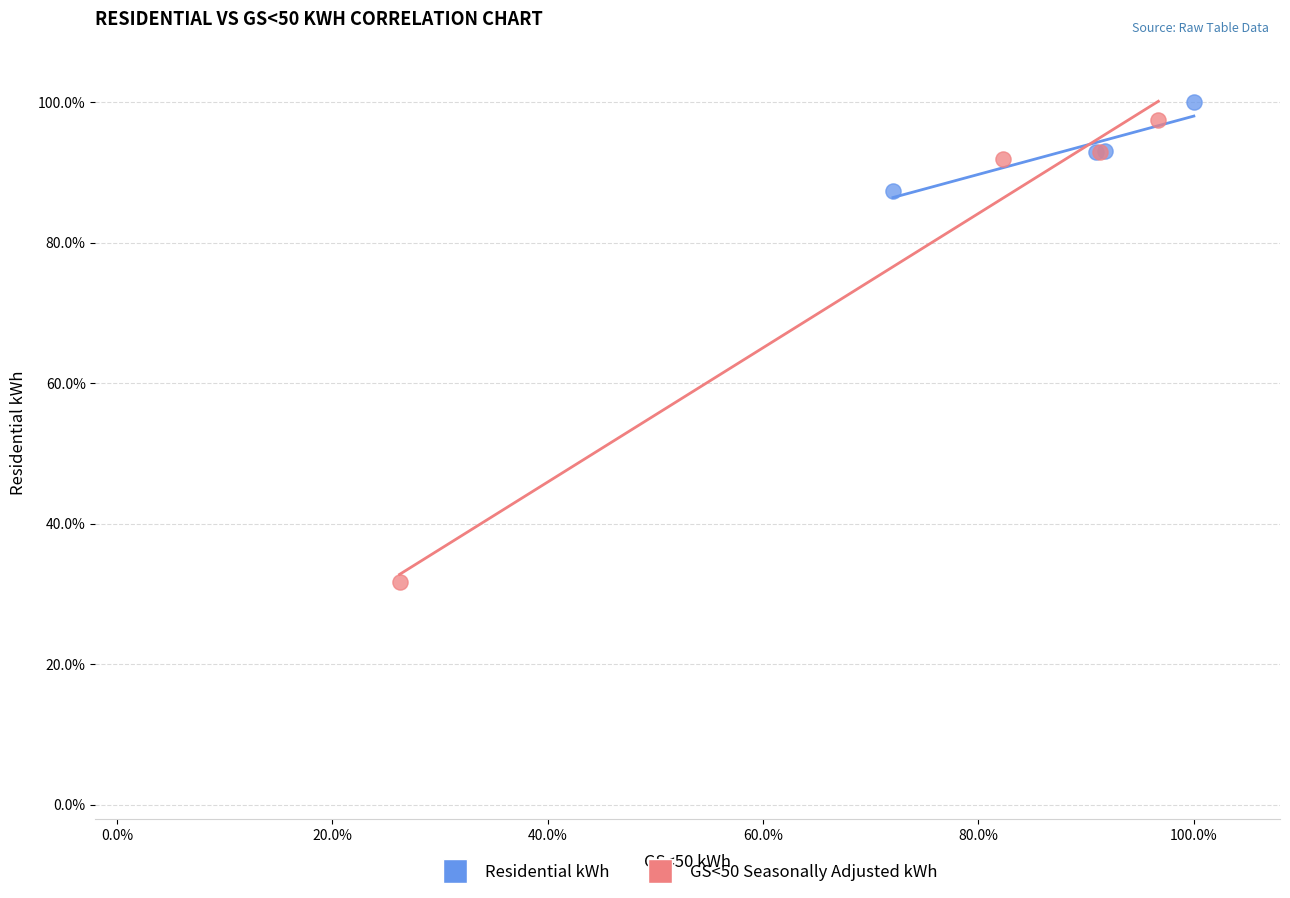

What are all the series names shown in the legend?

Residential kWh, GS<50 Seasonally Adjusted kWh